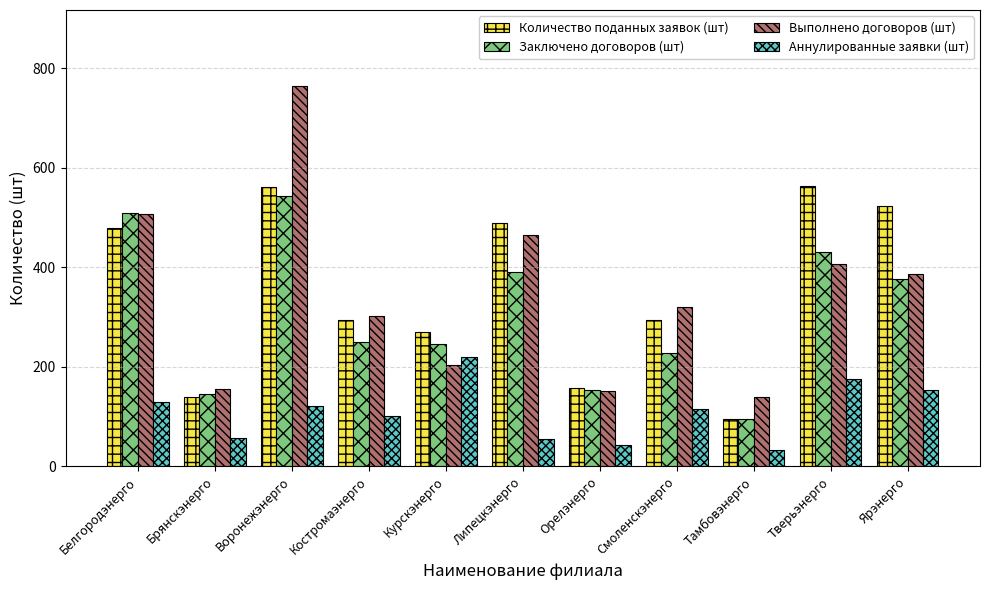

What is the approximate value of Количество поданных заявок (шт) at Тверьэнерго?

564